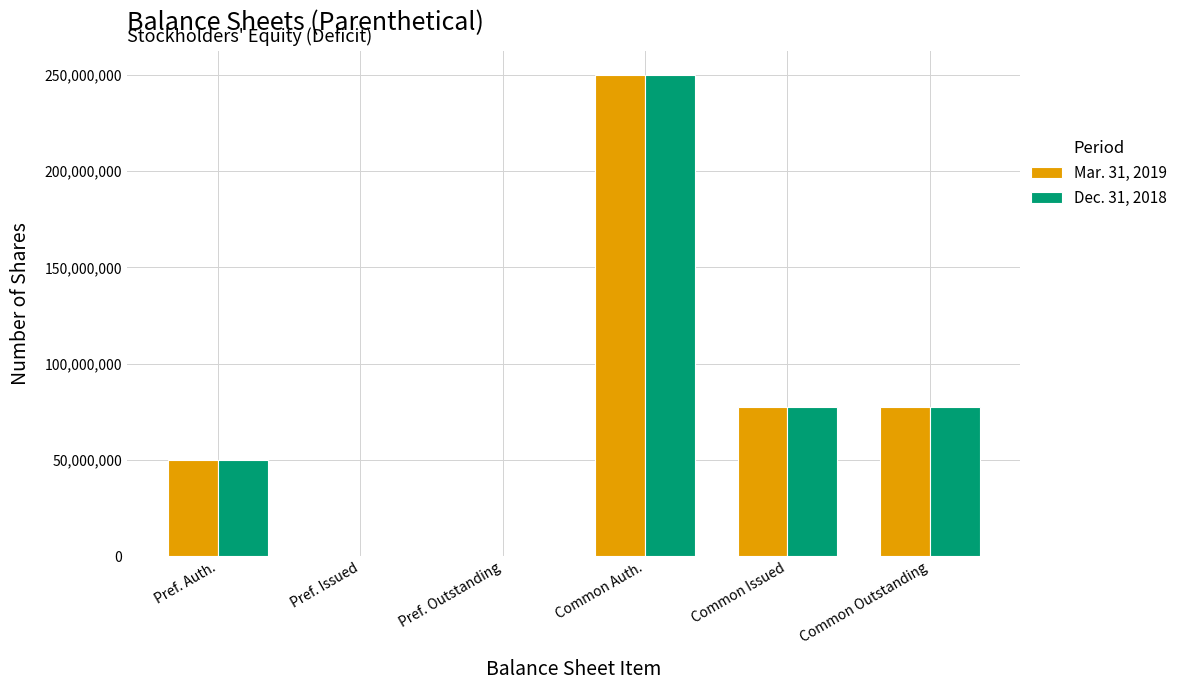

Is it true that Dec. 31, 2018 equals 50000000 at Pref. Auth.?

True